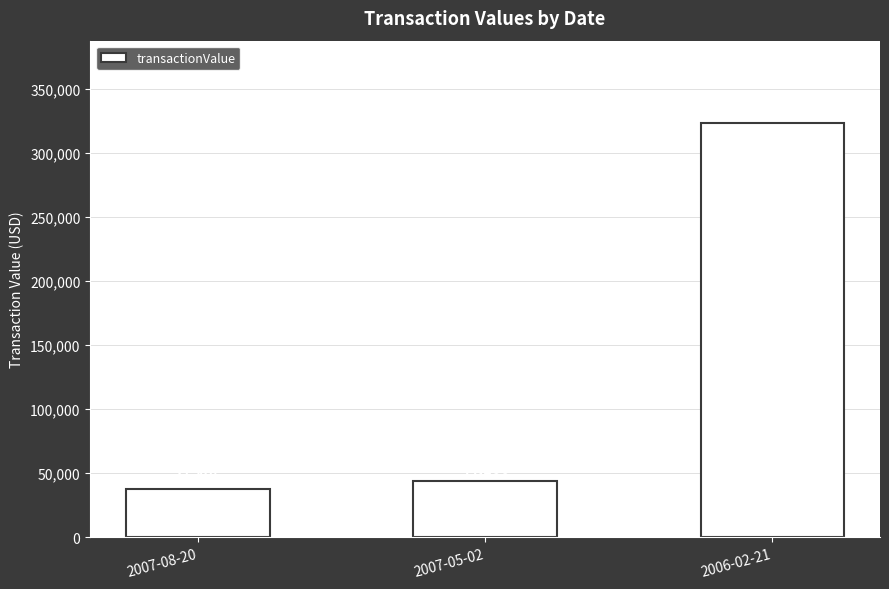

Reading left to right, what are all the values shown in this chart?

37495	44100	322800